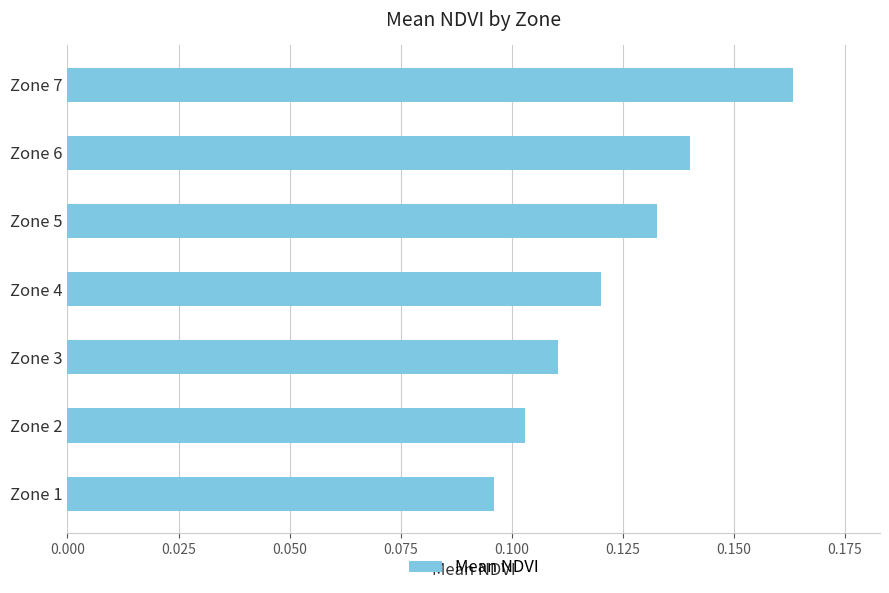

Are the bars horizontal?

Yes